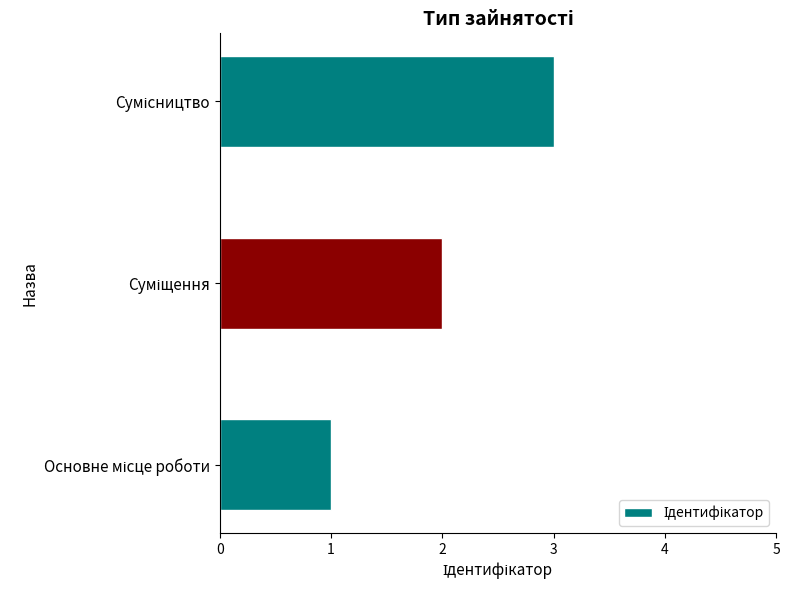

What is the average value?

2